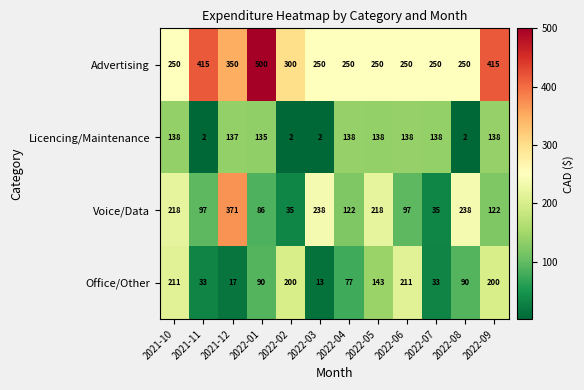

Count the number of data series in this chart.

4